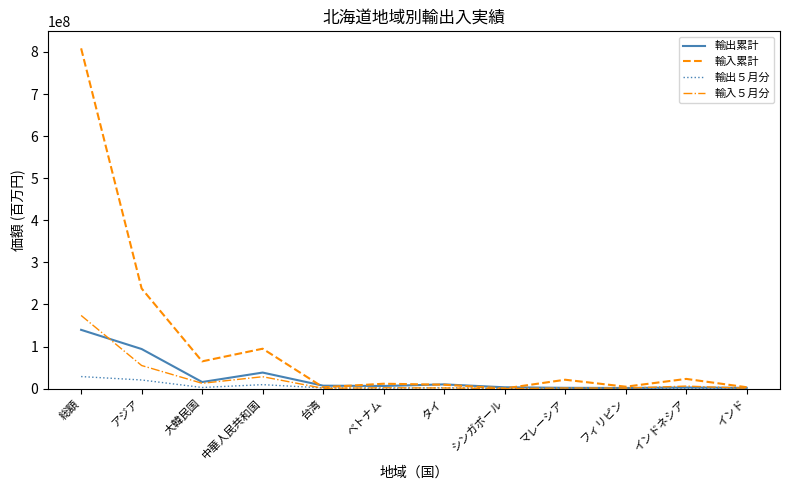

Between アジア and フィリピン, which series saw the biggest shift?

輸入累計